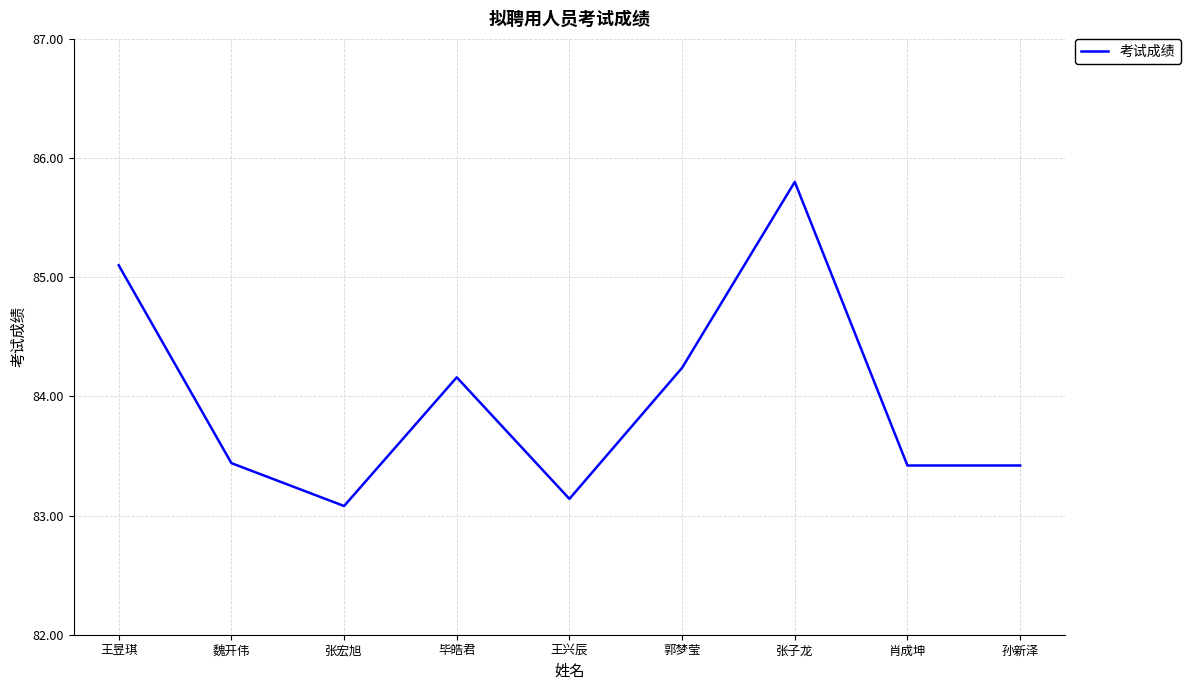

What position from the right is 王兴辰?

5